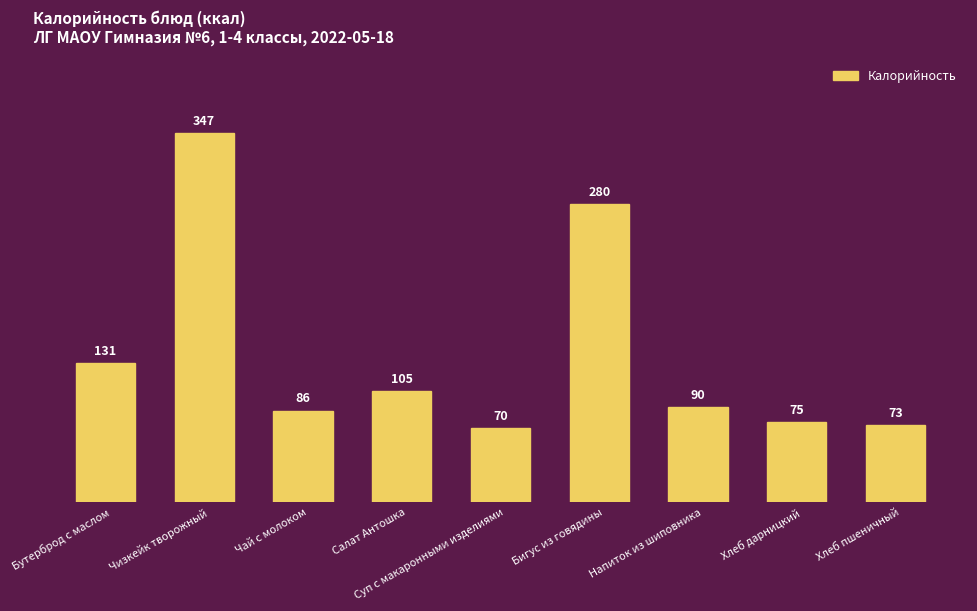

How many bars are there in total?

9